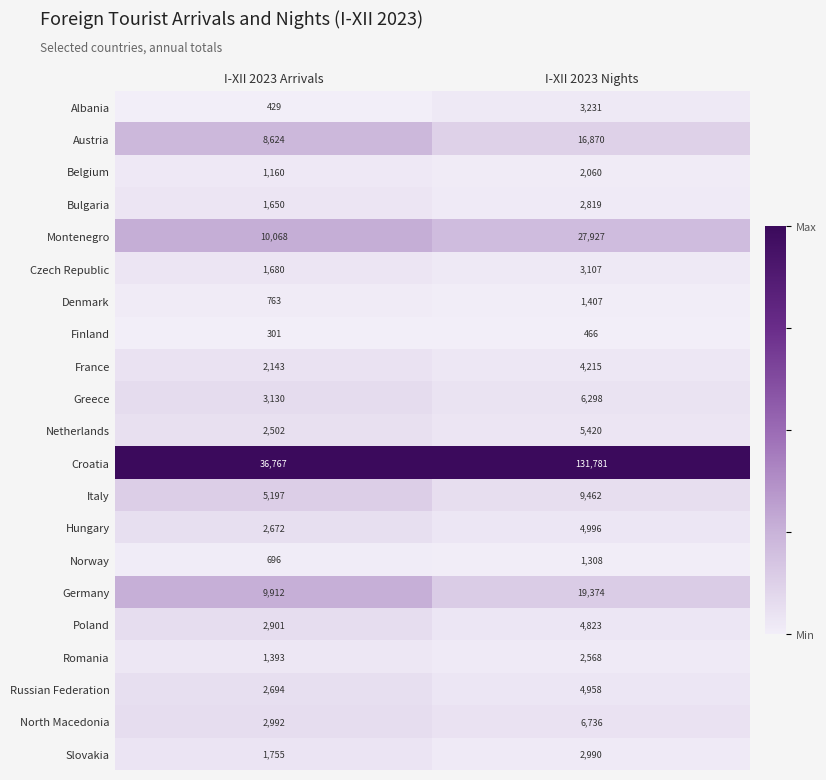

What is the difference between the maximum and minimum values in the Greece series?

3168